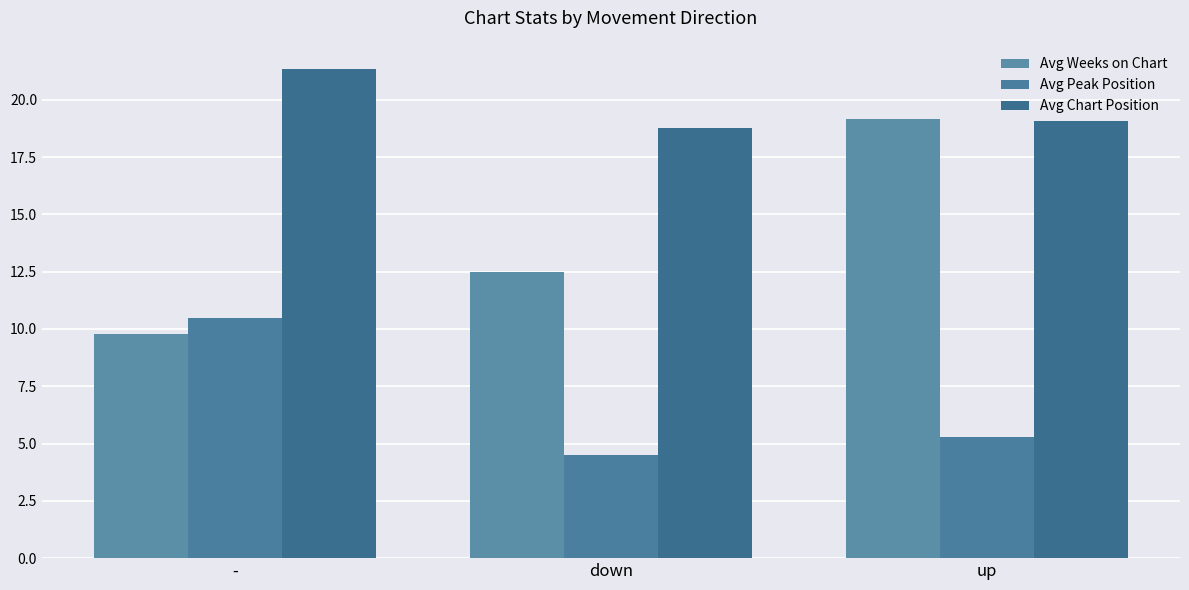

The value of Avg Peak Position at down is 2.2. True or false?

False